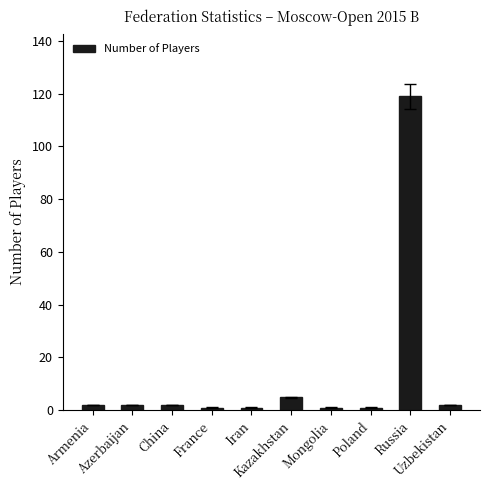

What is the label of the 9th bar from the right?

Azerbaijan